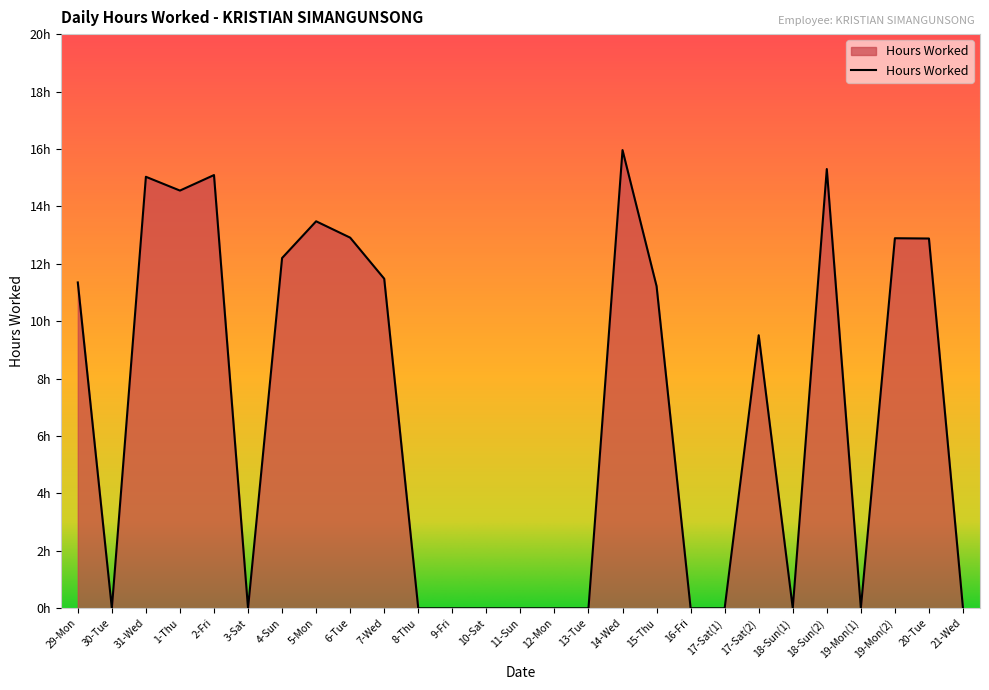

Where is the data nearest to the value 7?

17-Sat(2)